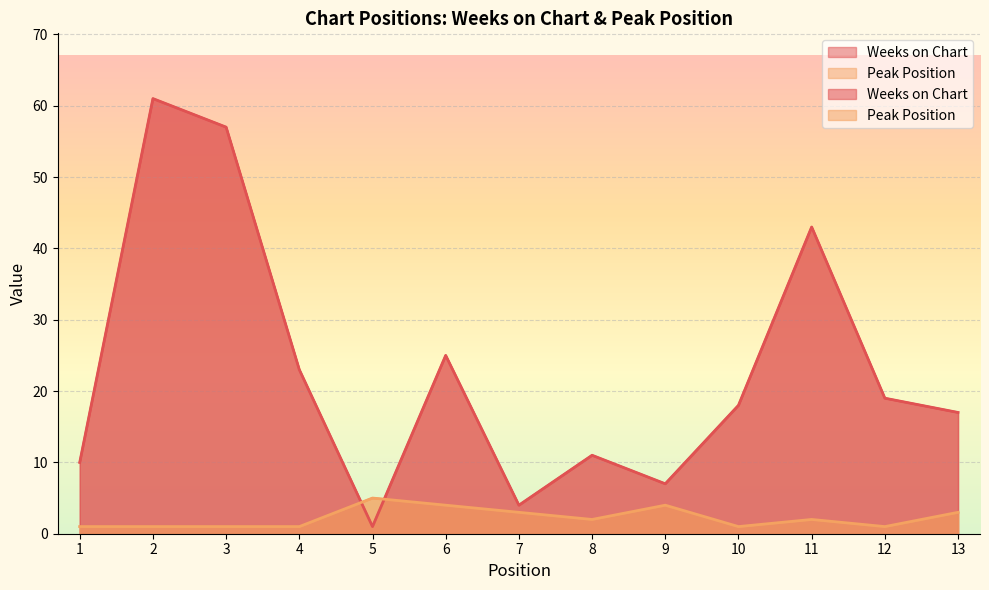

What value does the Peak Position series have at 4?

1